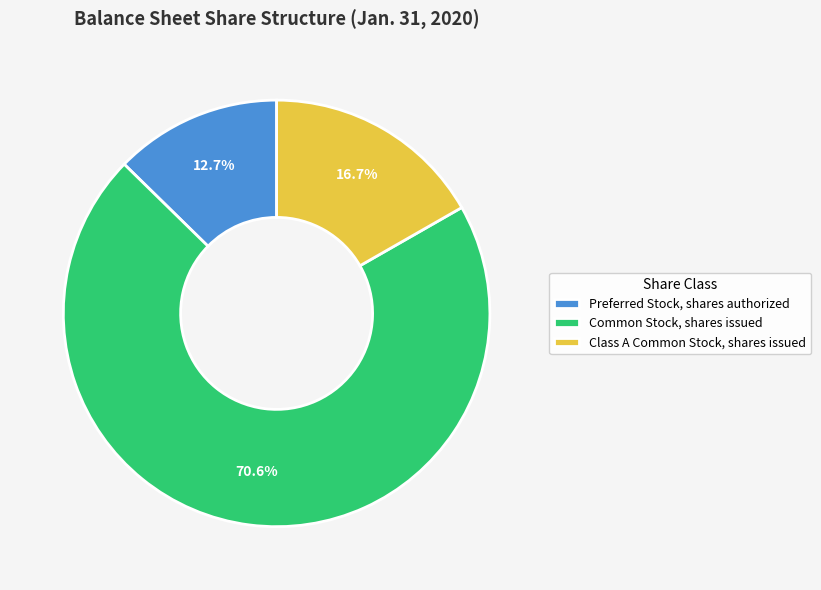

How many segments does this pie chart have?

3